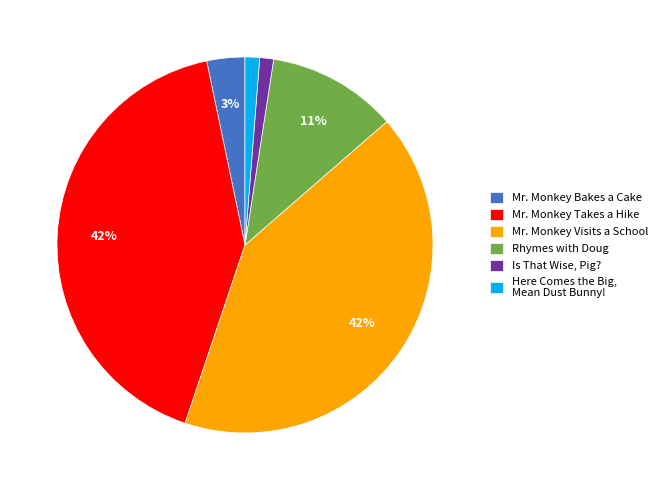

Is there any slice that represents more than half of the pie?

No